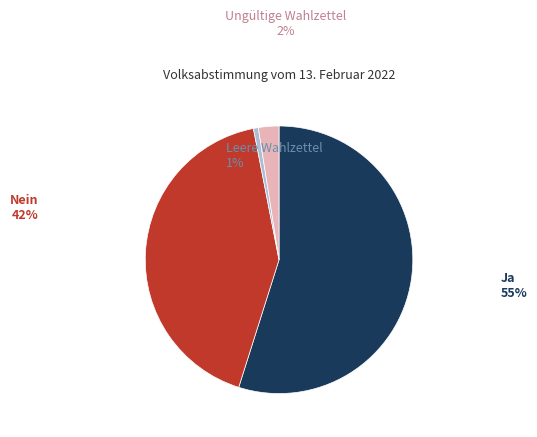

Combined, do Nein and Leere Wahlzettel account for over 50%?

No